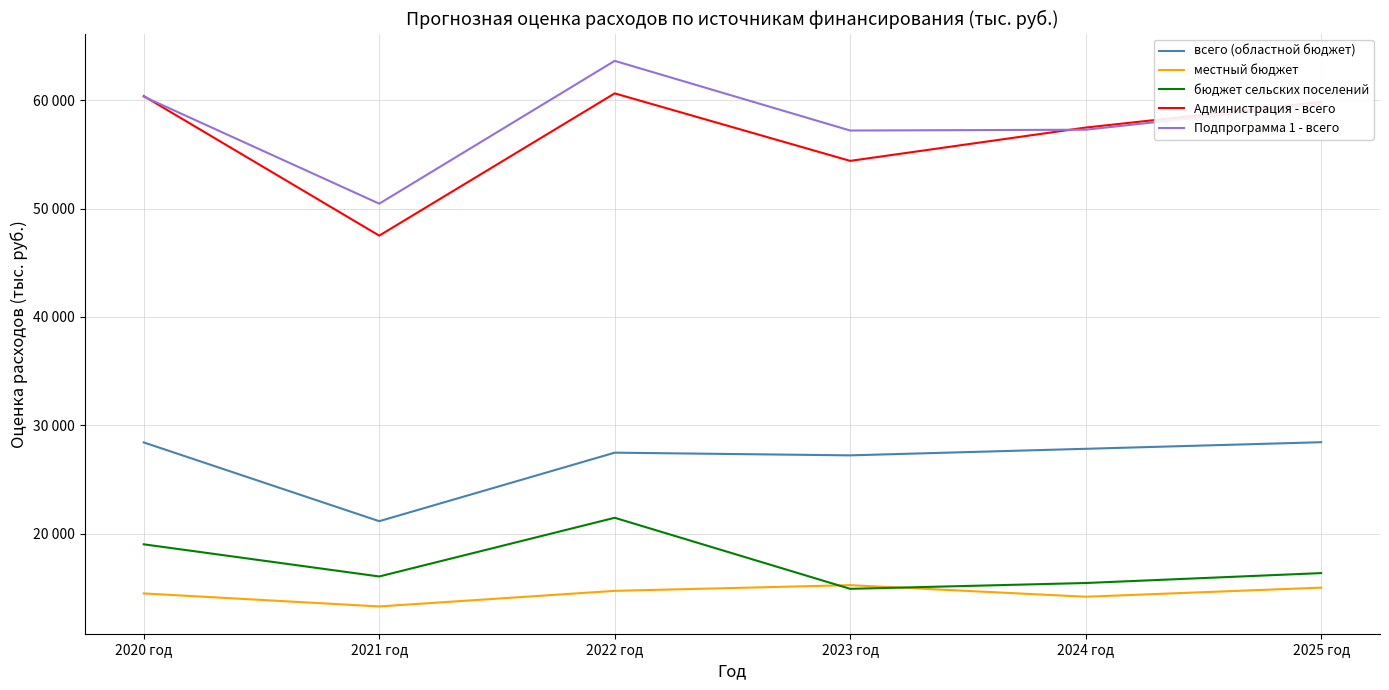

Which series has the widest spread of values?

Подпрограмма 1 - всего